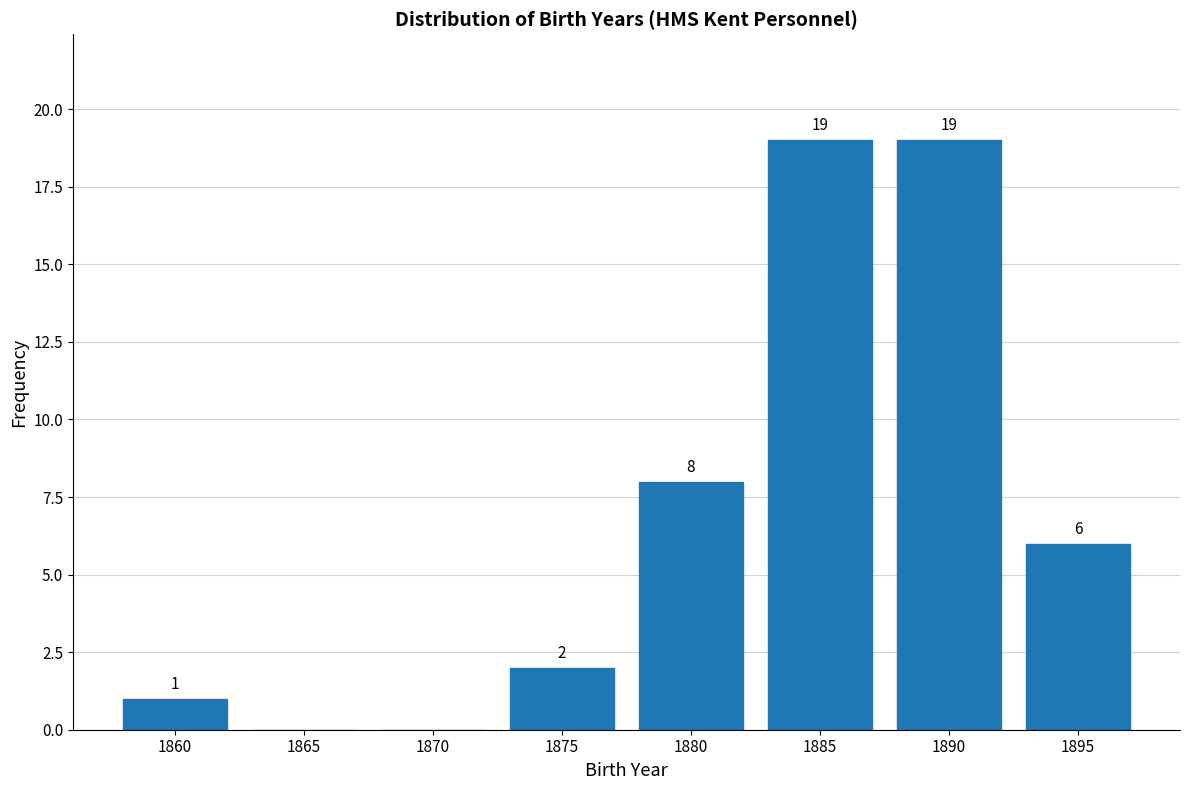

Reading right to left, extract all data points from this chart.

1895=6	1890=19	1885=19	1880=8	1875=2	1870=0	1865=0	1860=1